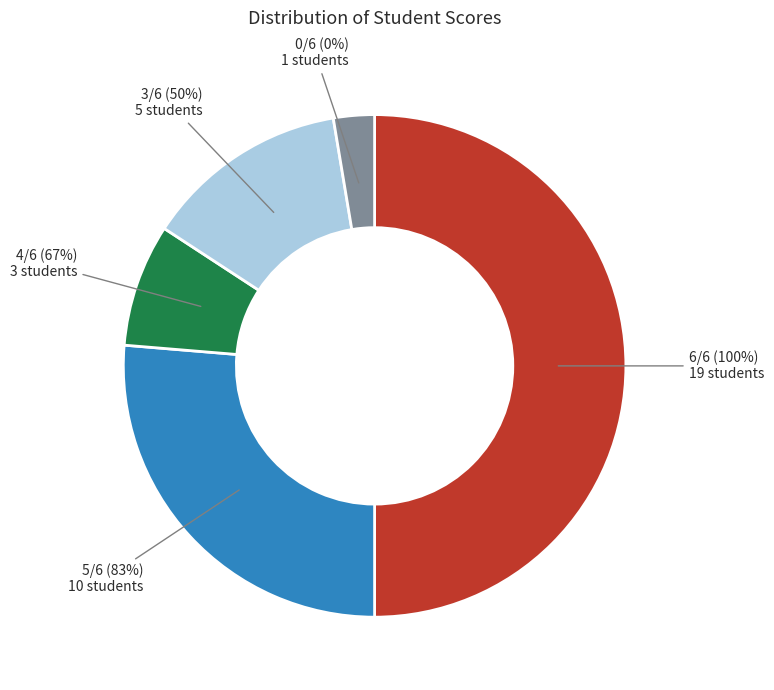

Does 5 represent more than half of the total?

No